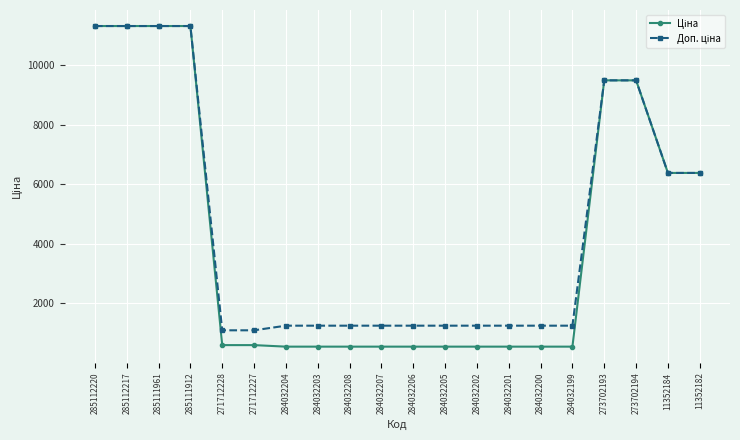

At how many categories does at least one series exceed 7647?

6